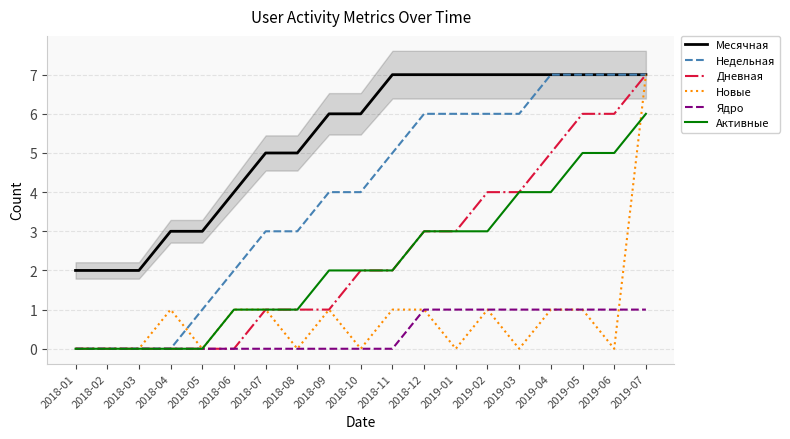

Which category has the highest value across all series?

2018-11